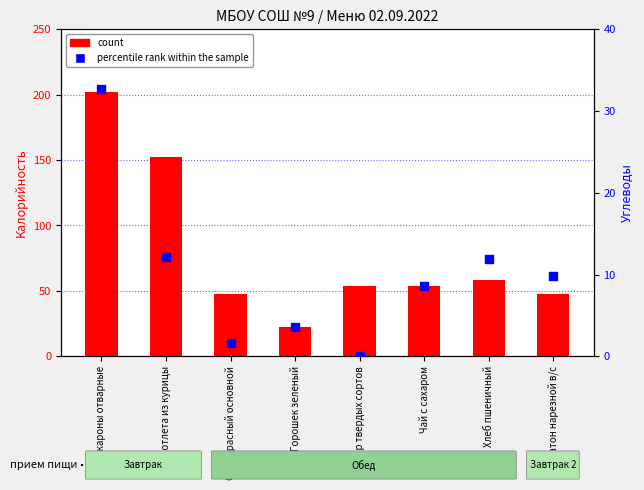

Which series has the largest Y range (max minus min)?

count